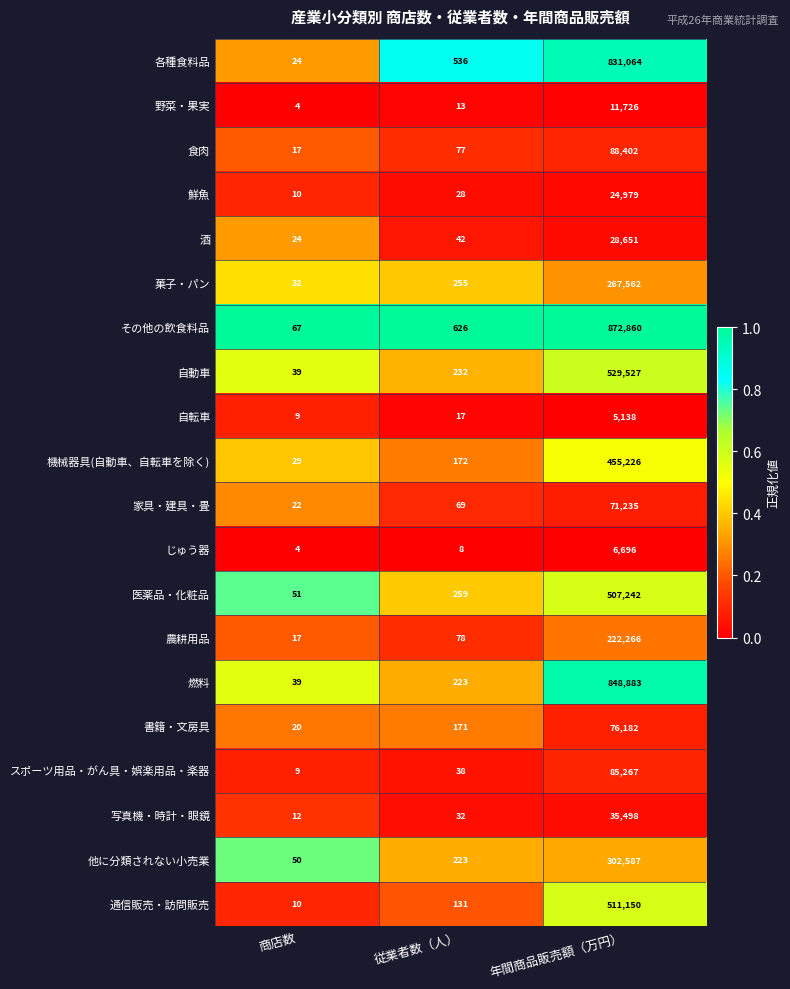

What is the difference between the highest and lowest values at 商店数?

63